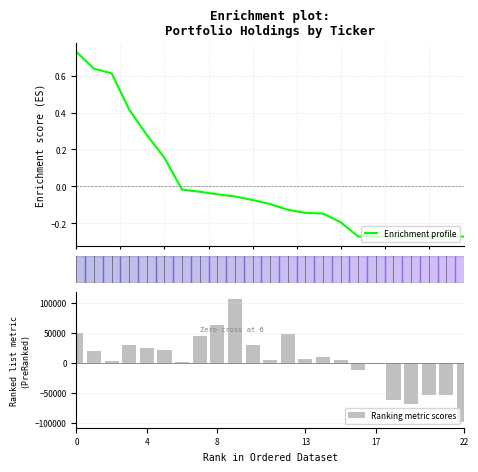

True or false: Enrichment profile has a value of -0.1 at 10.

True